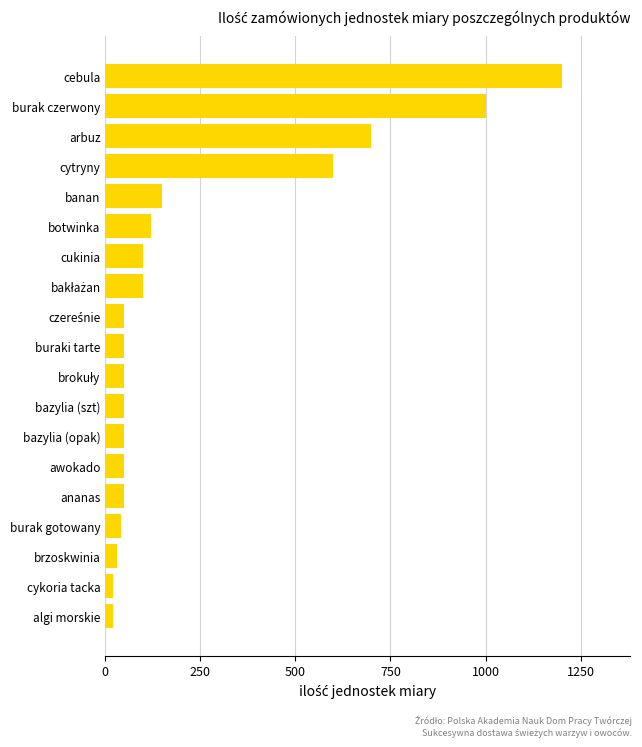

Does the chart contain any negative values?

No